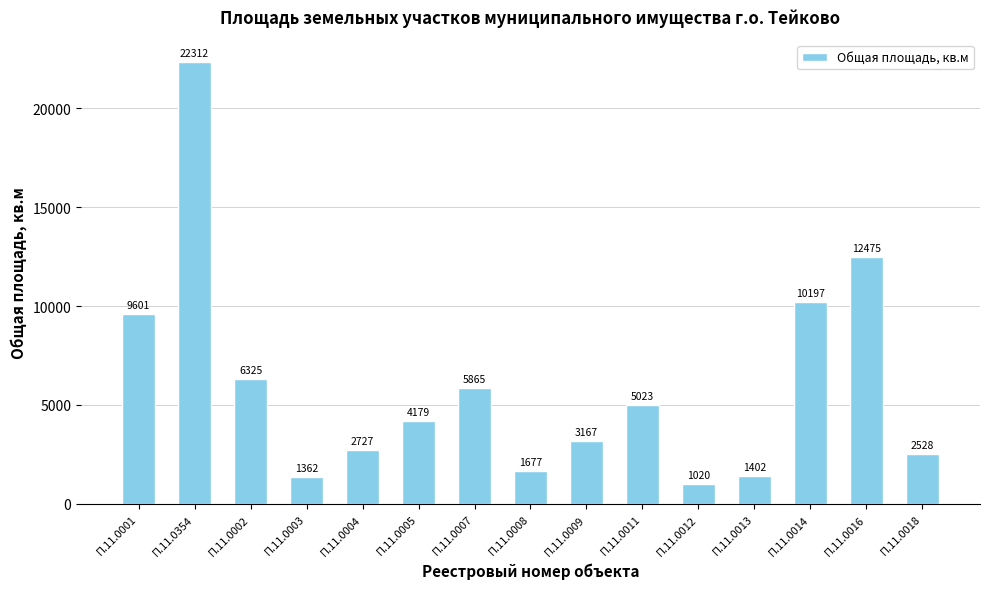

What is the sum of all values?

89860